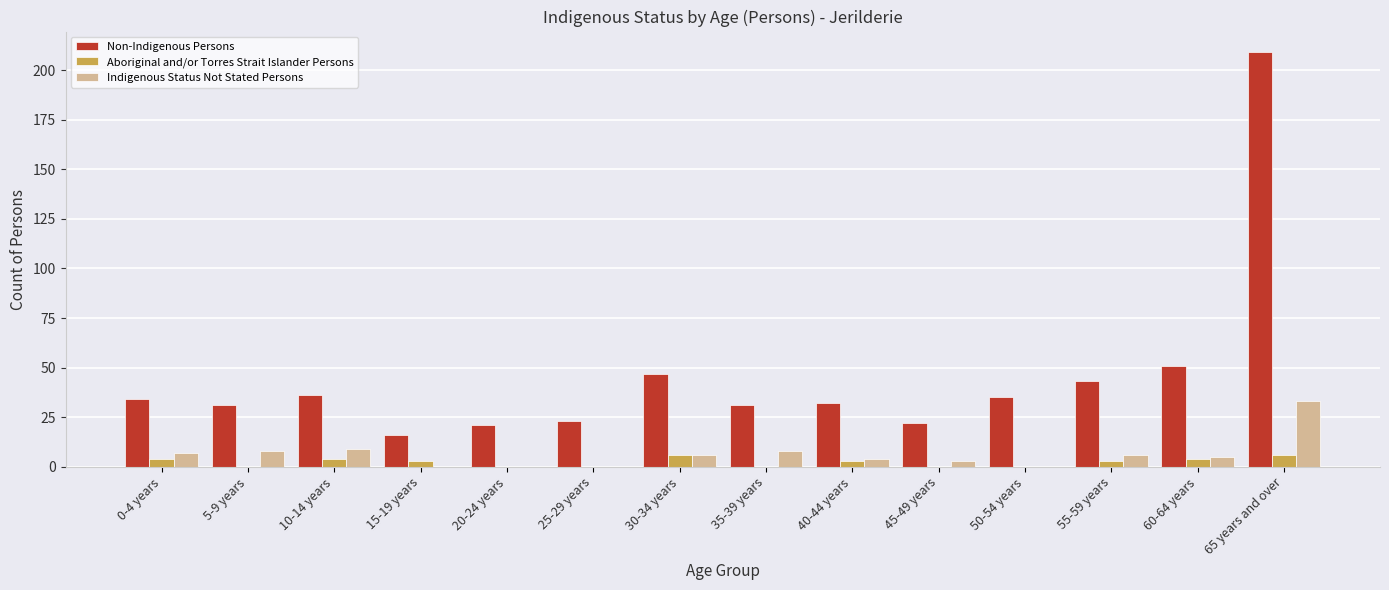

What is the sum of all Indigenous Status Not Stated Persons values?

89